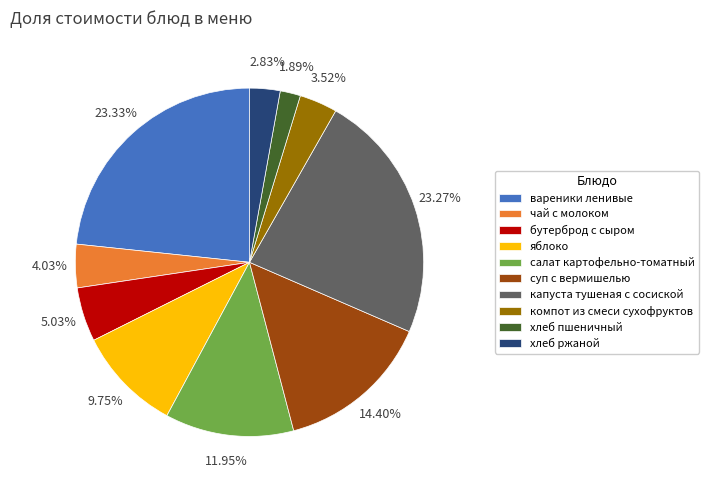

The бутерброд с сыром slice represents 1% of the pie. True or false?

False